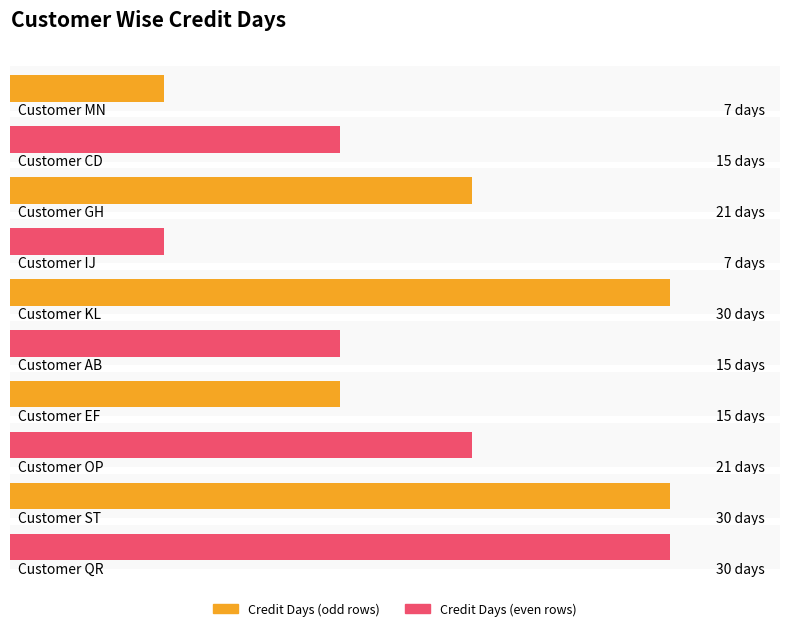

Approximately how many times larger is the value at Customer ST compared to Customer MN?

4.3